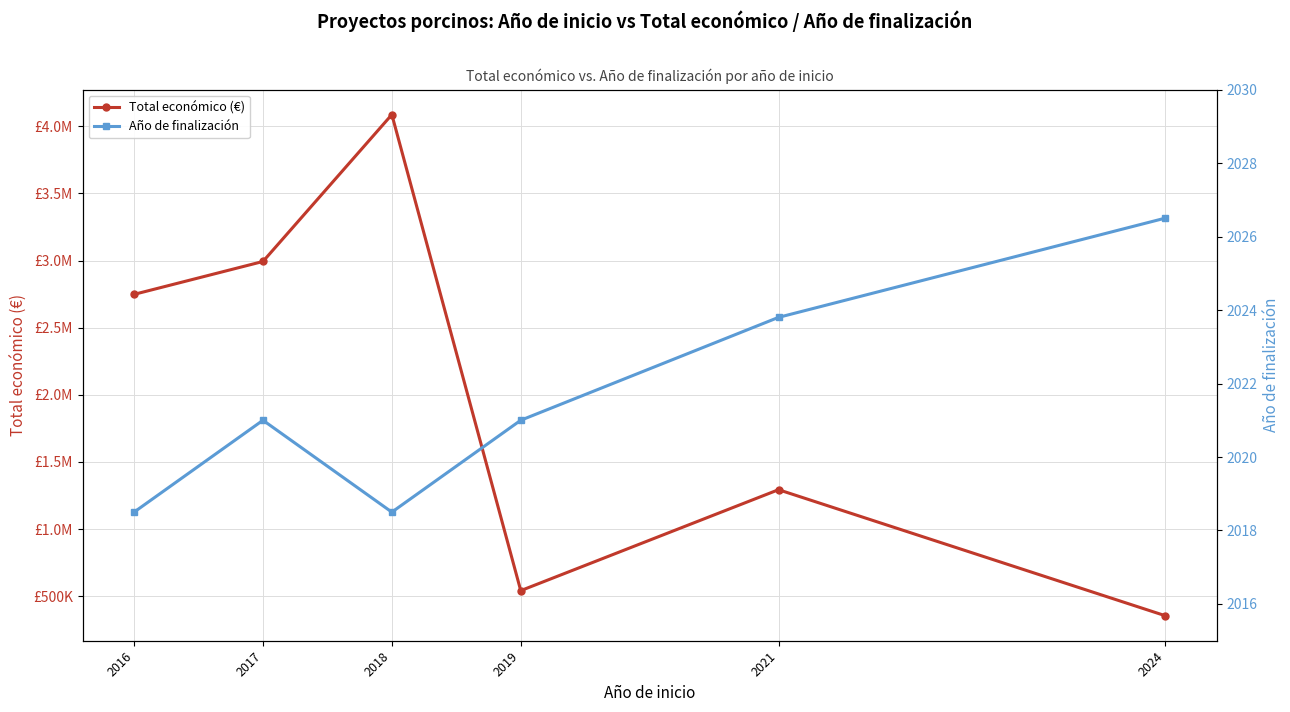

What is the difference between the maximum and minimum values in the Total económico (€) series?

3732844.5